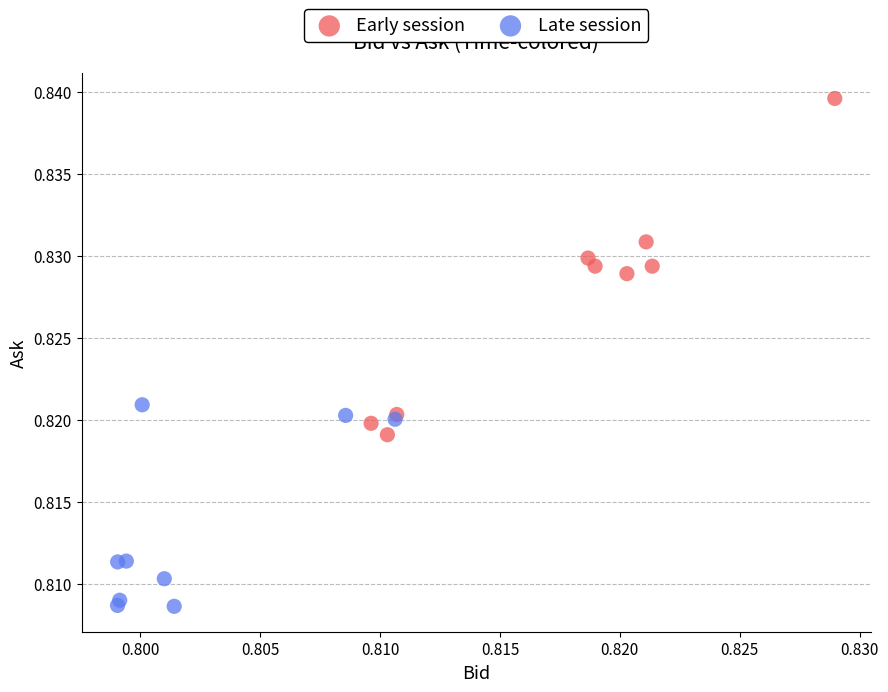

Which series contains the highest Y value?

Early session